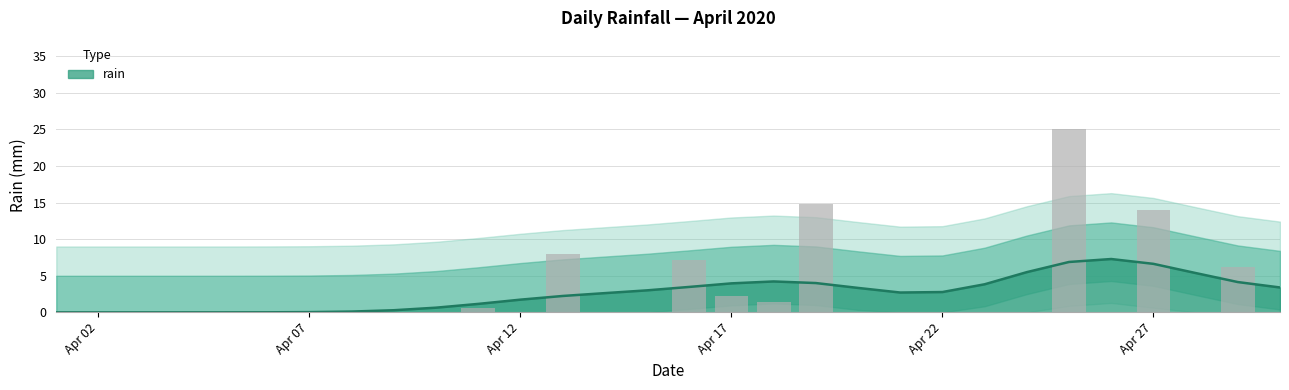

Does the chart contain stacked bars?

No